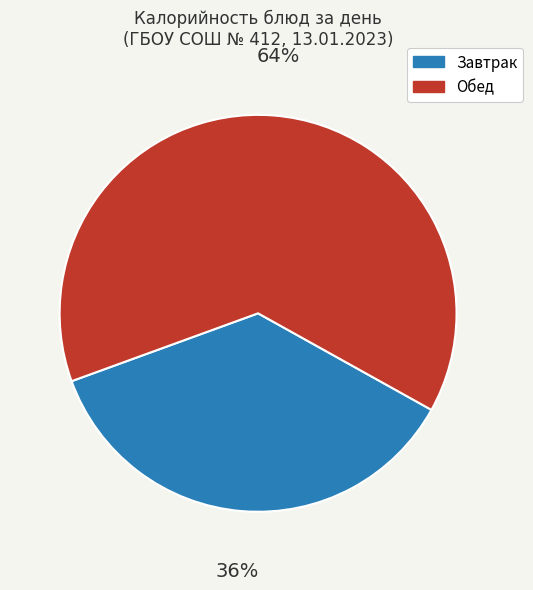

Is there any slice that represents more than half of the pie?

Yes